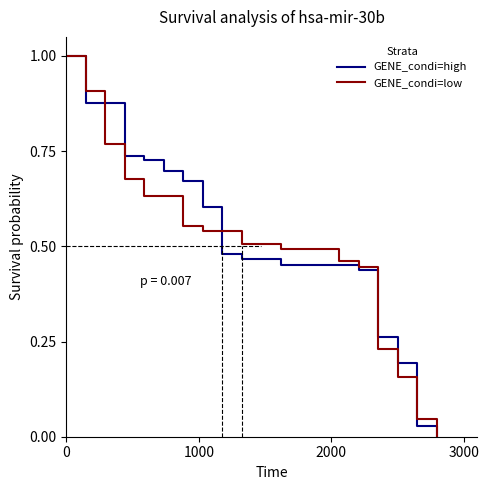

How many intersections are there between GENE_condi=low and GENE_condi=high?

4